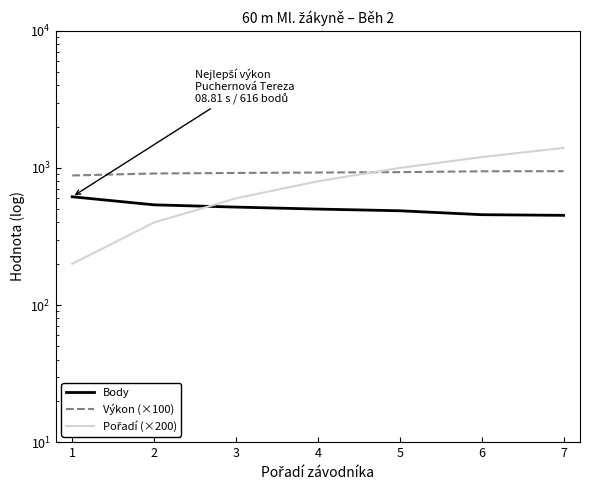

What is the sum of the Body values at 1 and 6?

1072.0